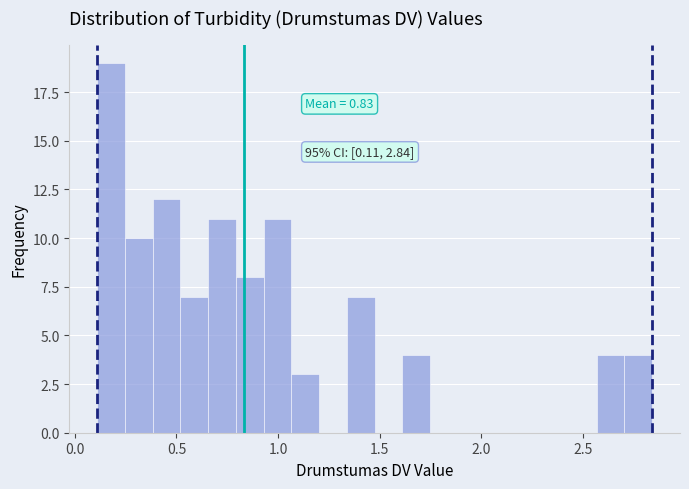

Read against the x-axis, roughly where is the centre of the tallest bar?

0.20